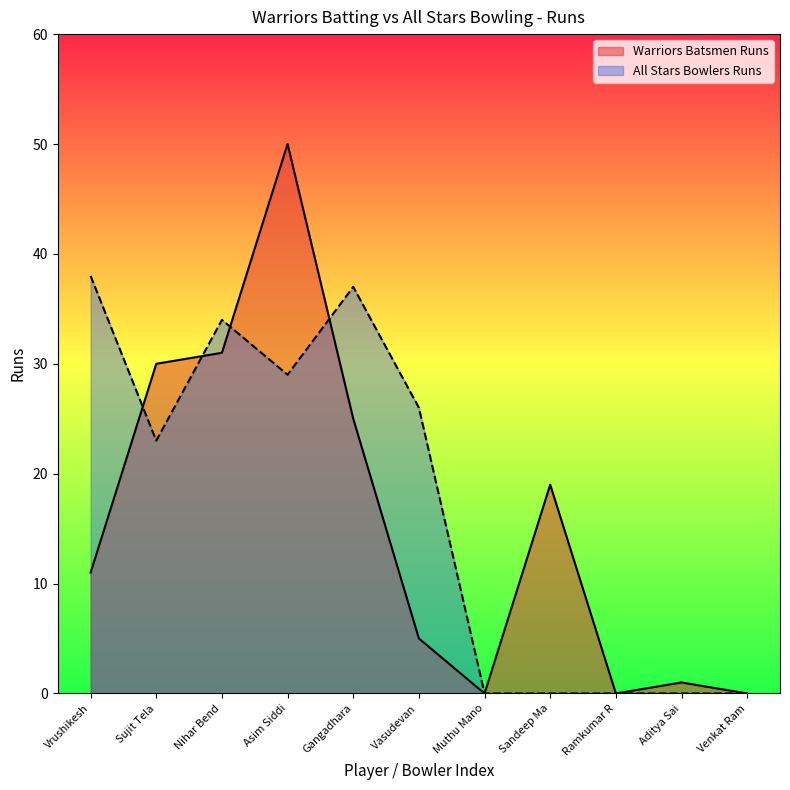

What are all the series names shown in the legend?

Warriors Batsmen Runs, All Stars Bowlers Runs